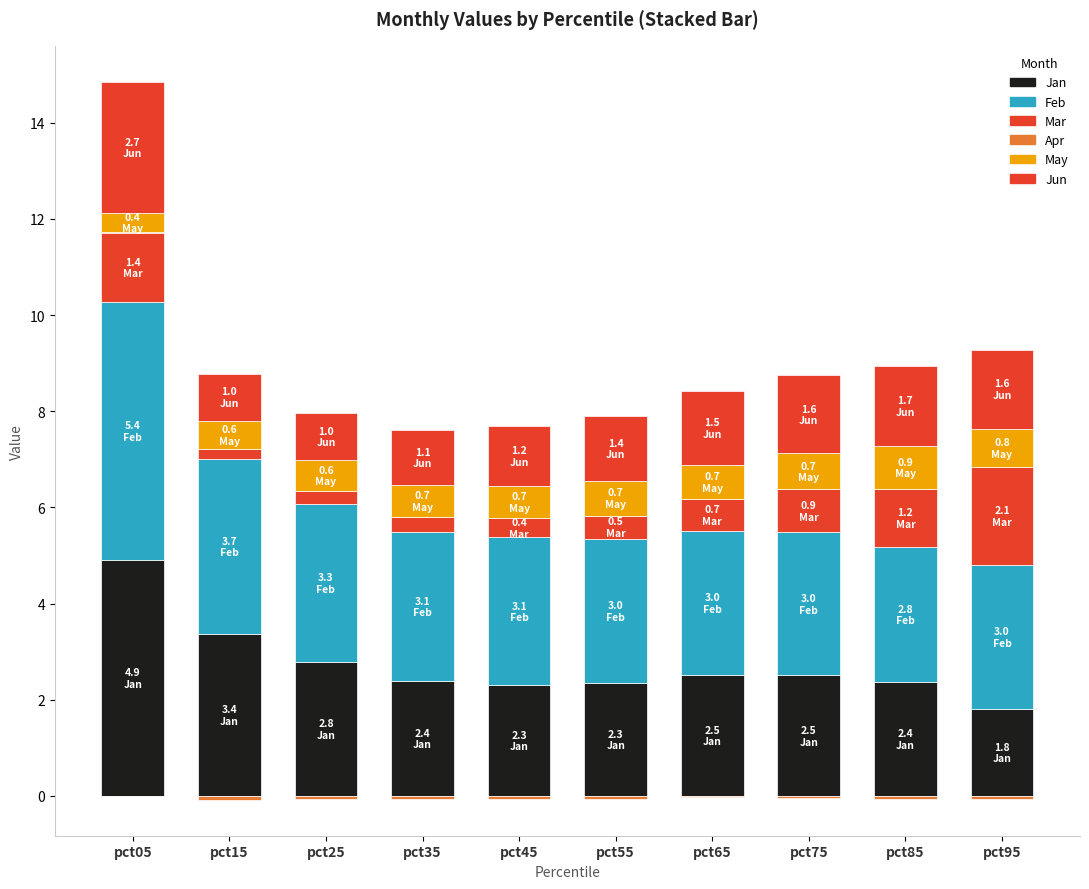

Read the Jan value at pct75.

2.5